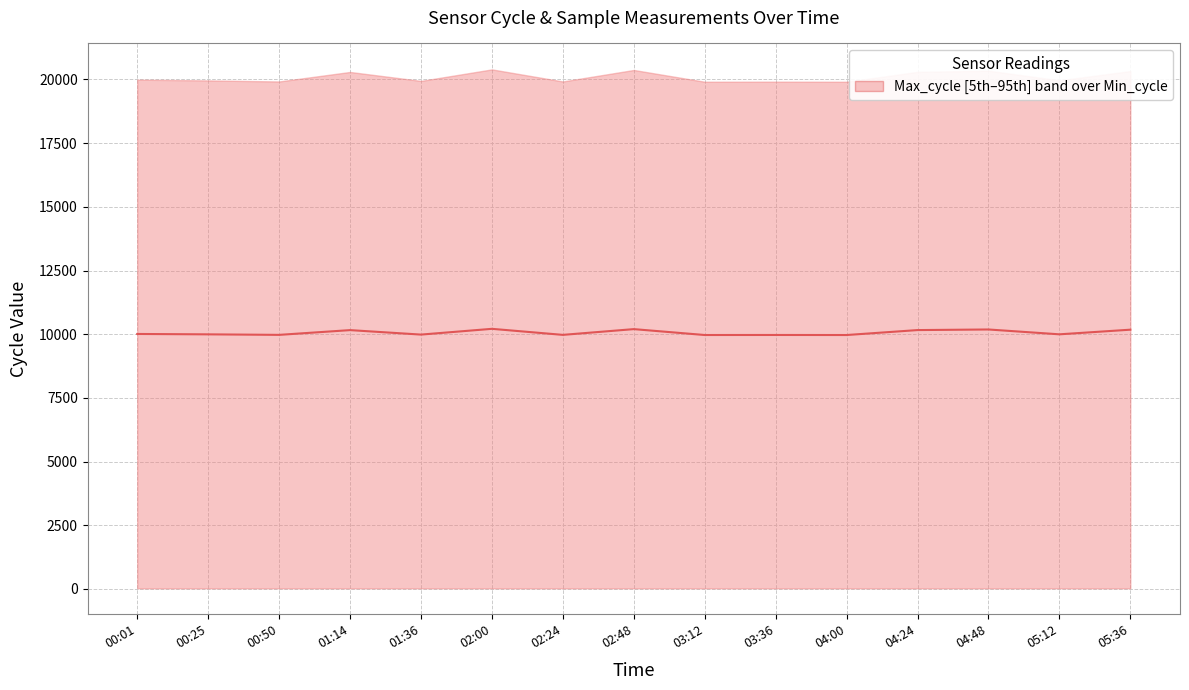

True or false: the data shows 9974.0 at 00:50.

True